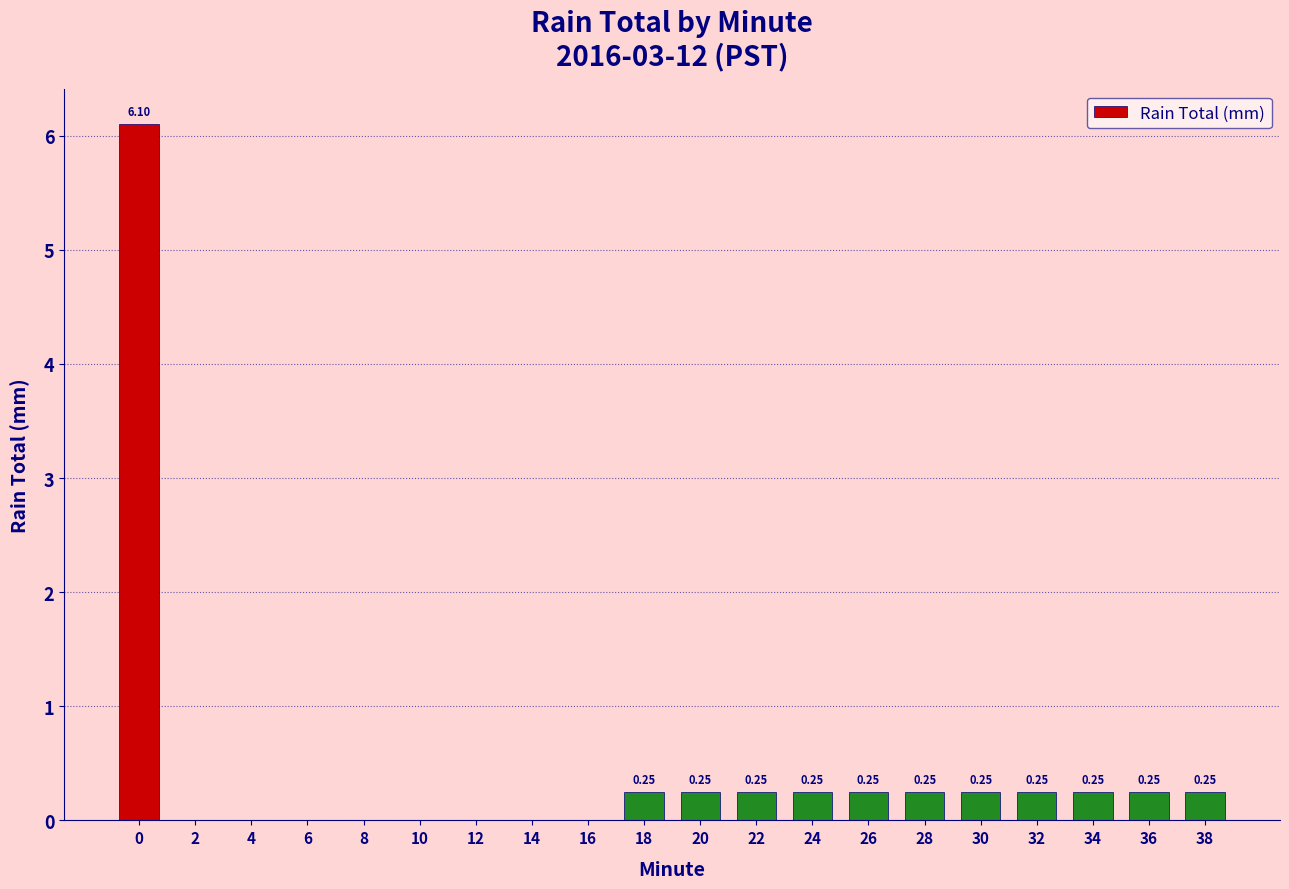

Between 36 and 2, which is larger?

36